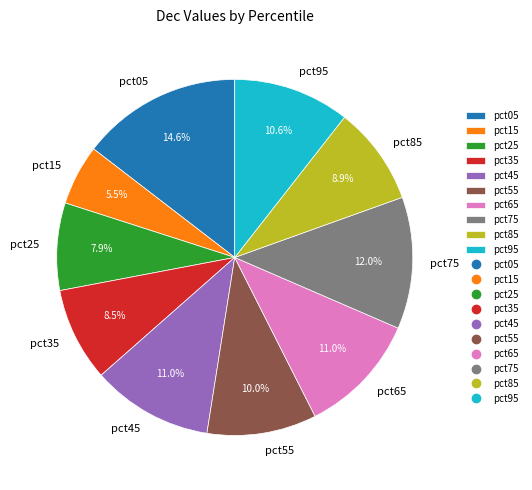

Is the sum of pct55 and pct45 greater than half?

No